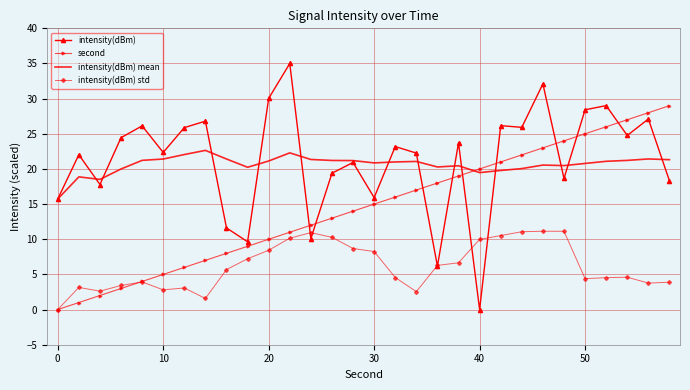

What is the sum of all second values?

435.0